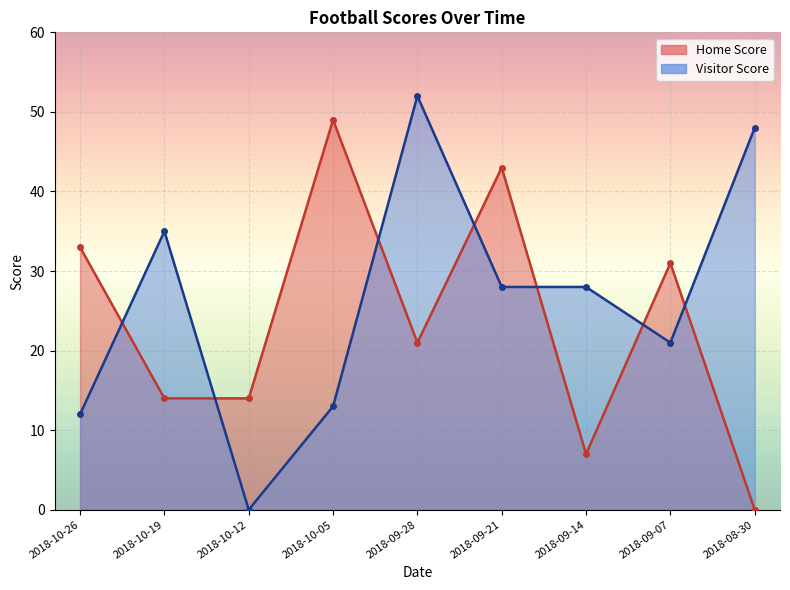

What is the difference between the maximum and minimum values in the Home Score series?

49